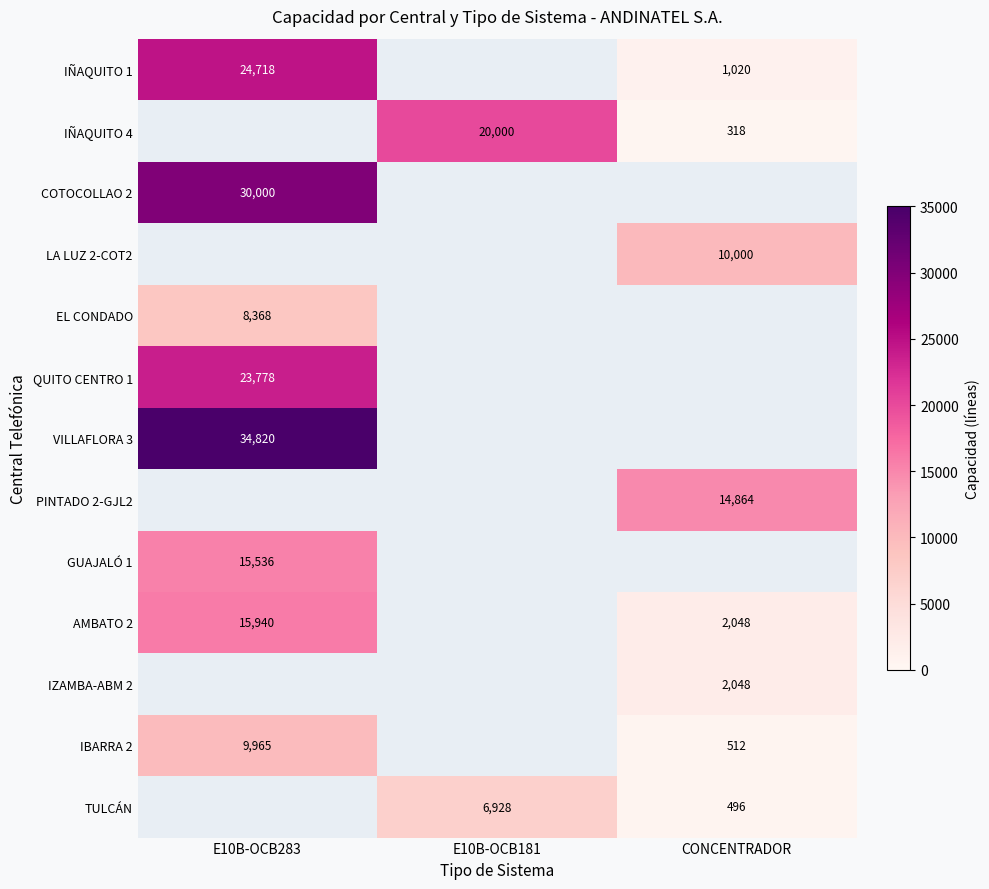

What is the maximum value shown in the chart?

34820.0